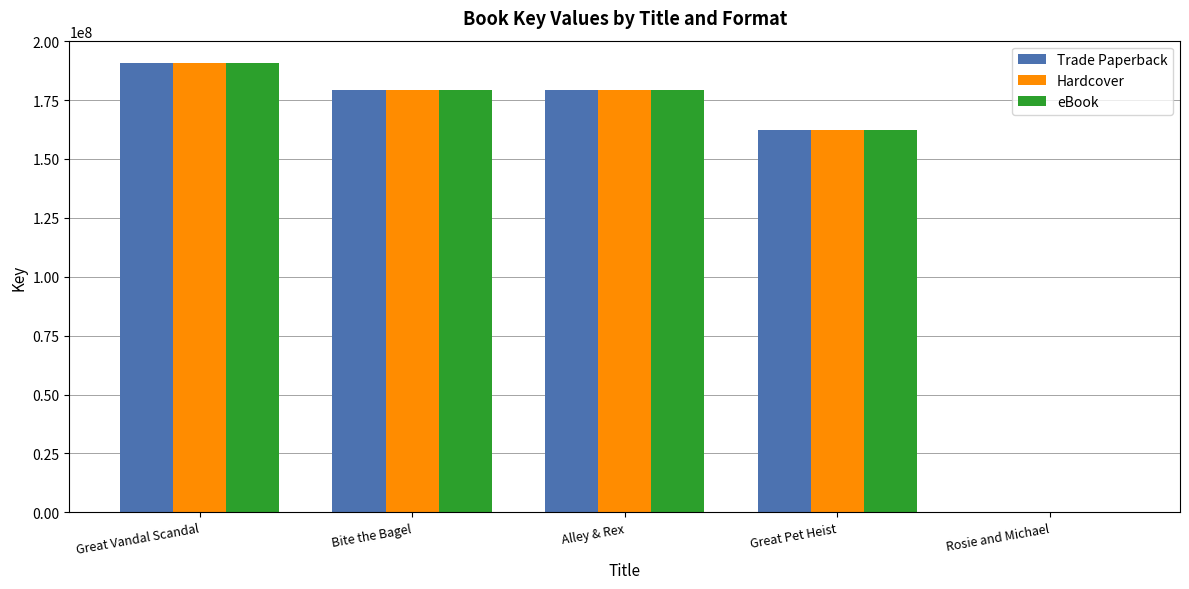

What is the total value across all series at Alley & Rex?

537713622